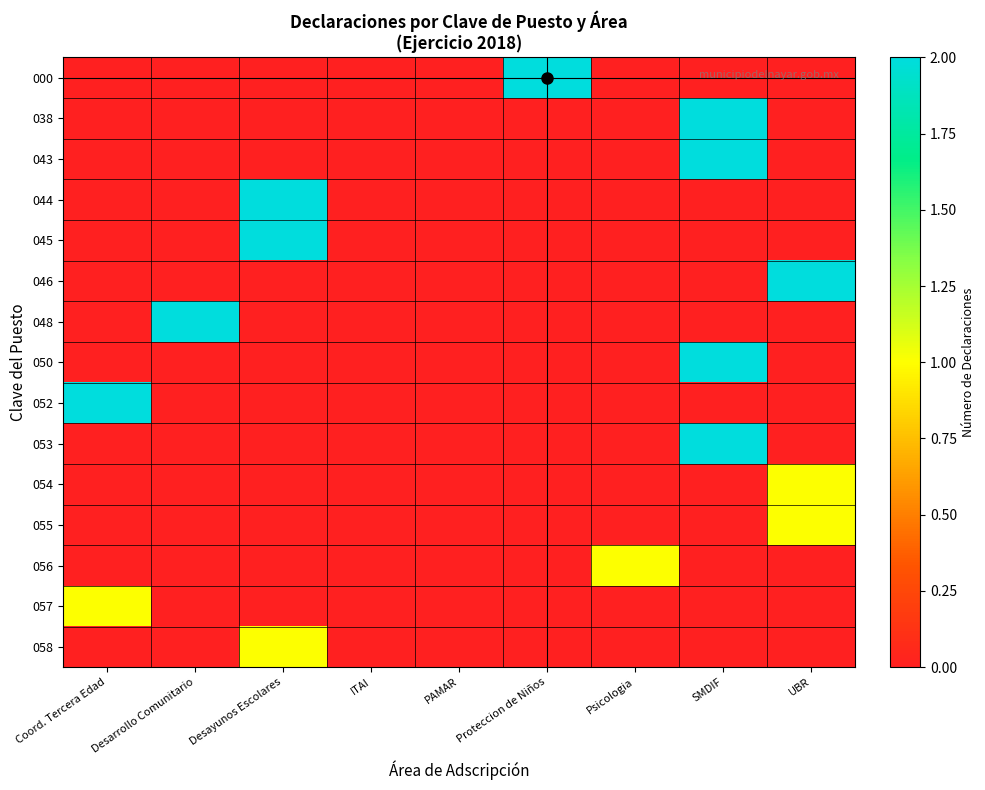

How many series are shown in this chart?

15